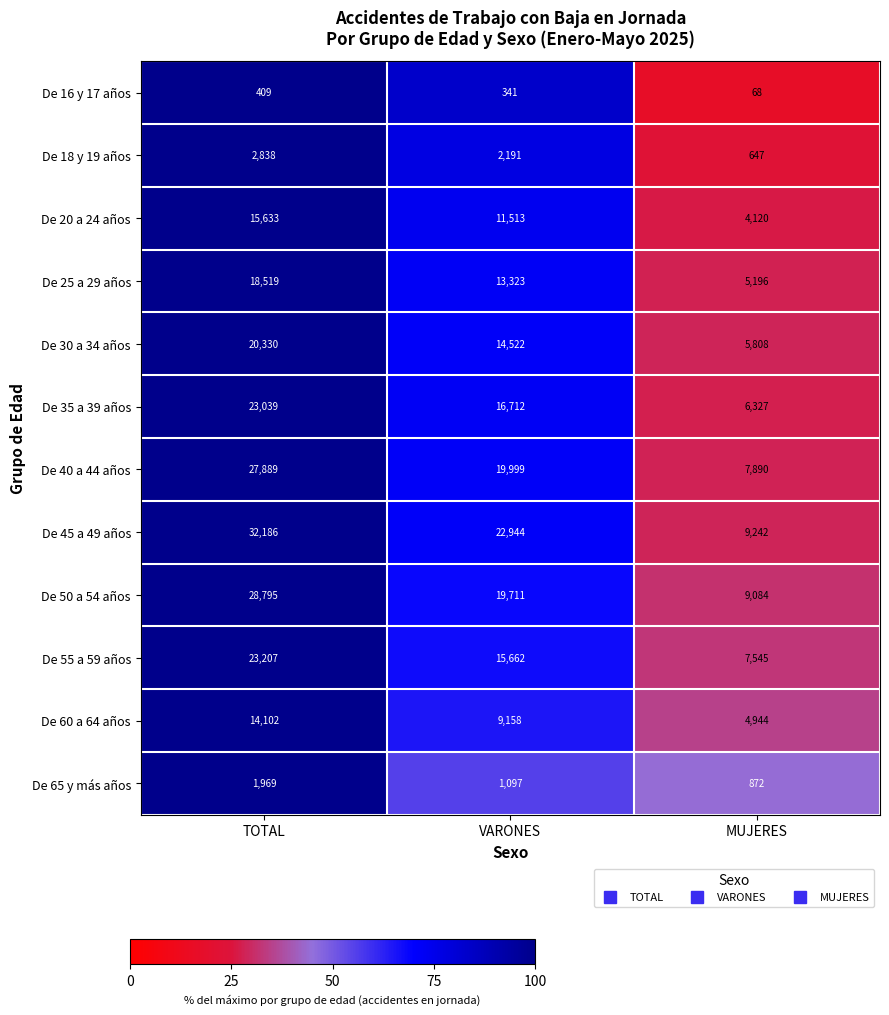

What is the approximate value of De 16 y 17 años at MUJERES?

68